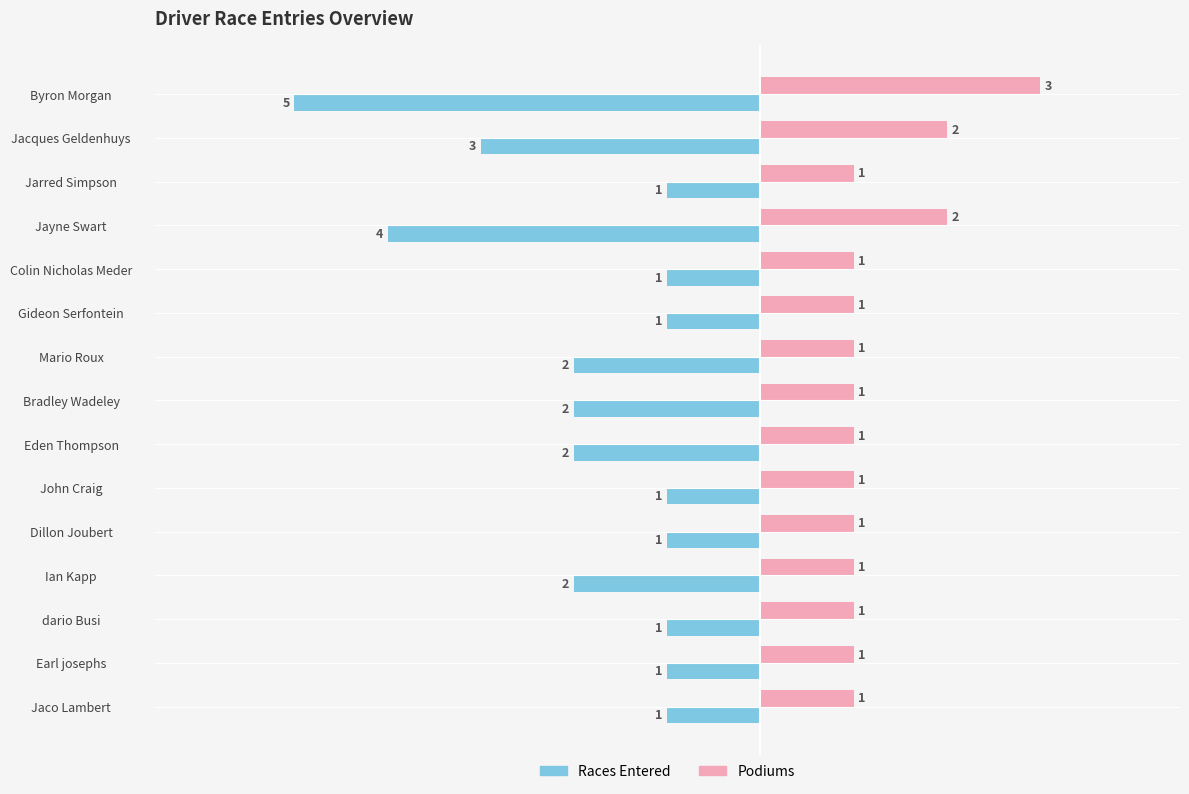

Which series changed the most between Jarred Simpson and Ian Kapp?

Races Entered